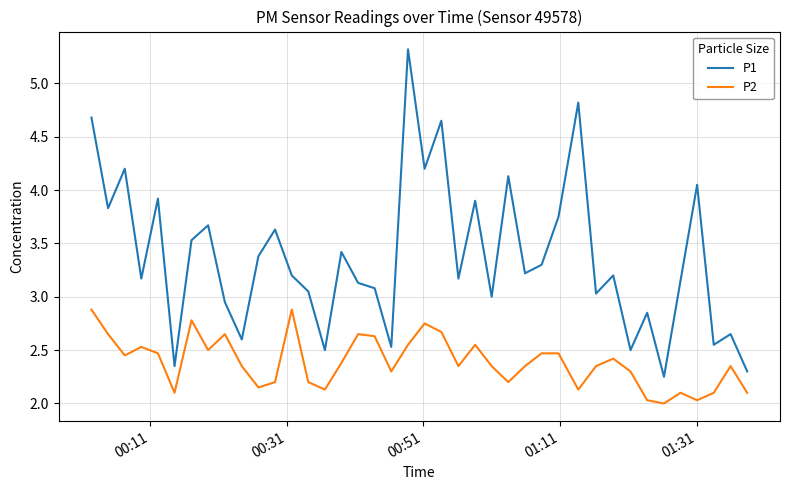

Which series has the widest spread of values?

P1